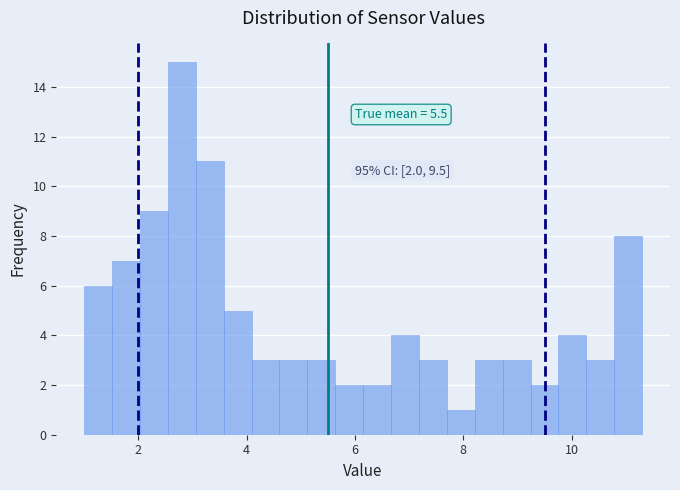

Read against the x-axis, roughly where is the centre of the tallest bar?

2.8